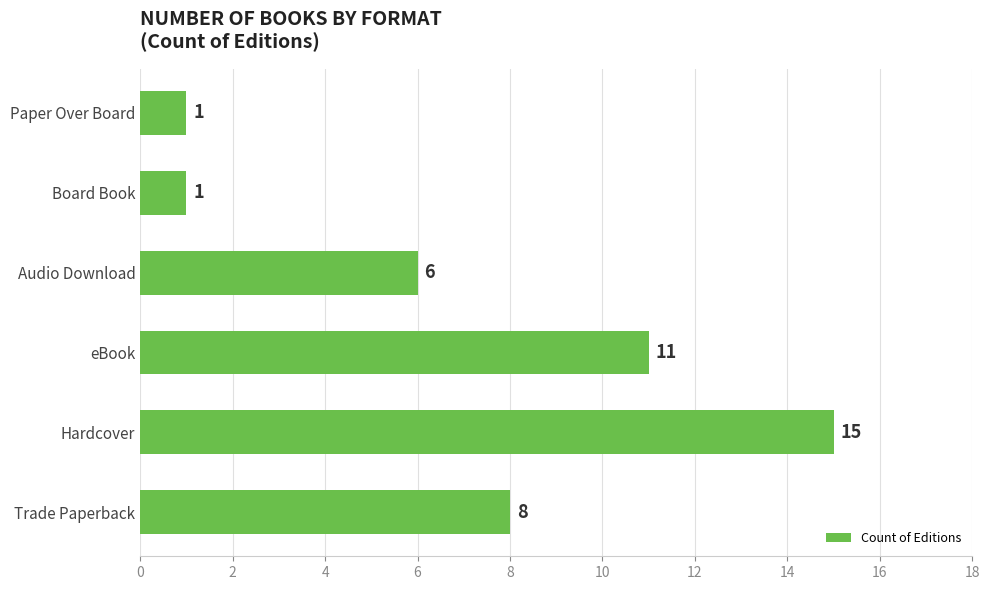

What is the greatest value displayed?

15